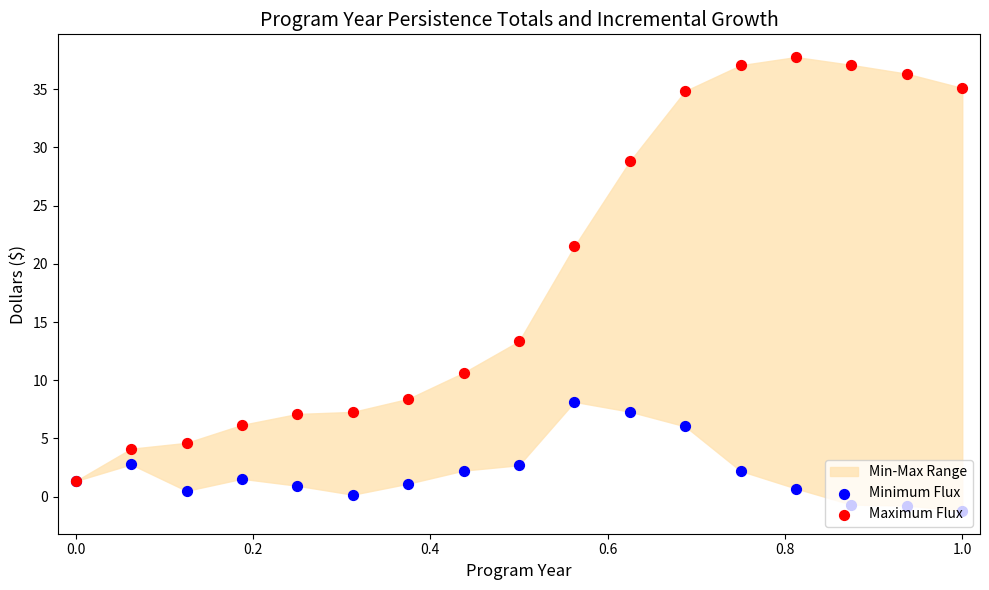

Which series has the widest spread of Y values?

Maximum Flux